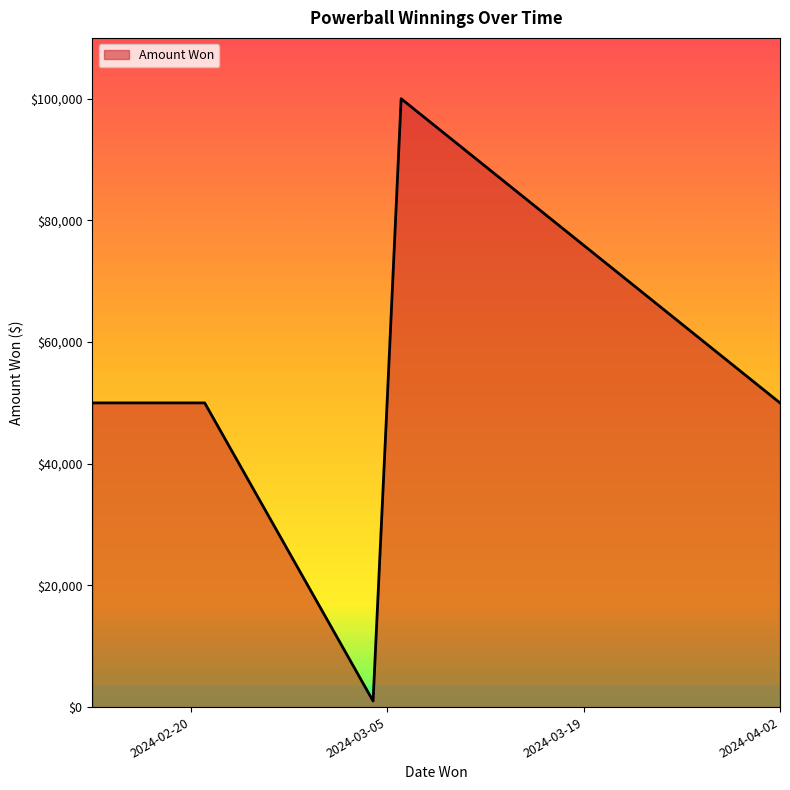

What is the difference between the maximum and minimum values?

99000